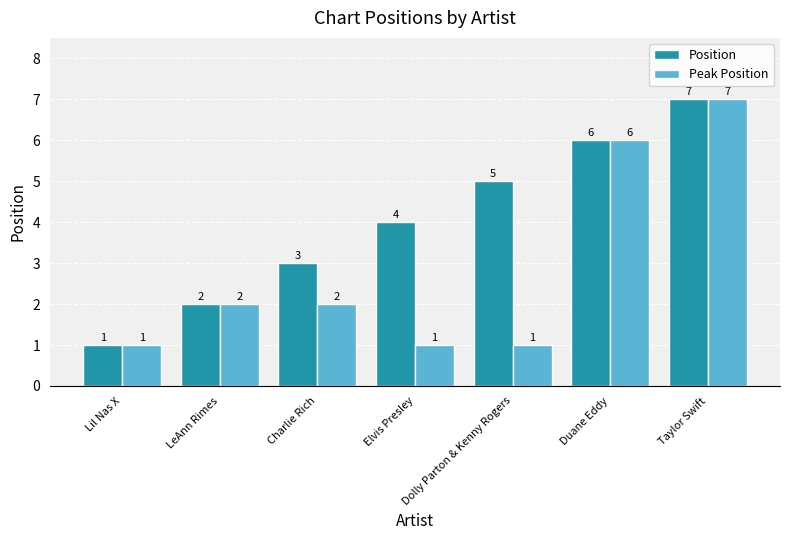

The Peak Position series shows 1 at Dolly Parton & Kenny Rogers. True or false?

True